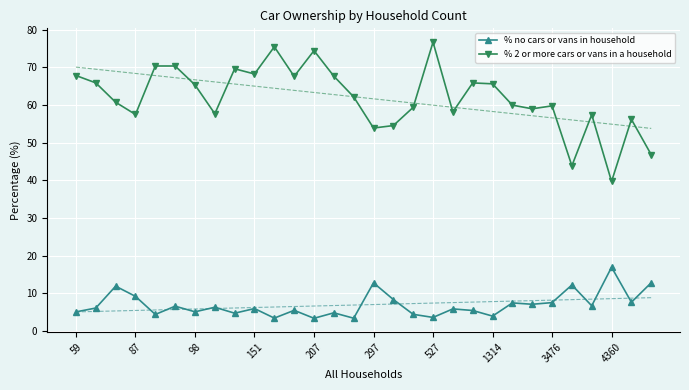

Between 11 and 14, which is larger?

11